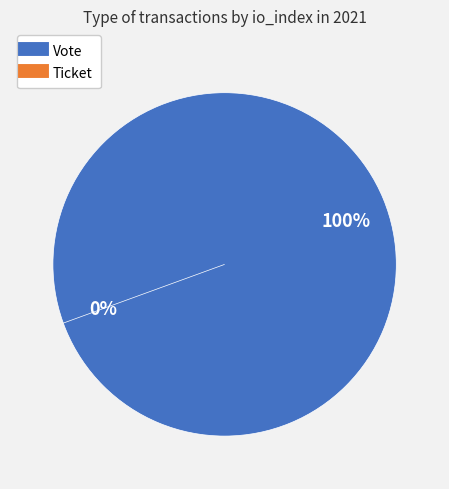

Which slice is the largest?

Vote